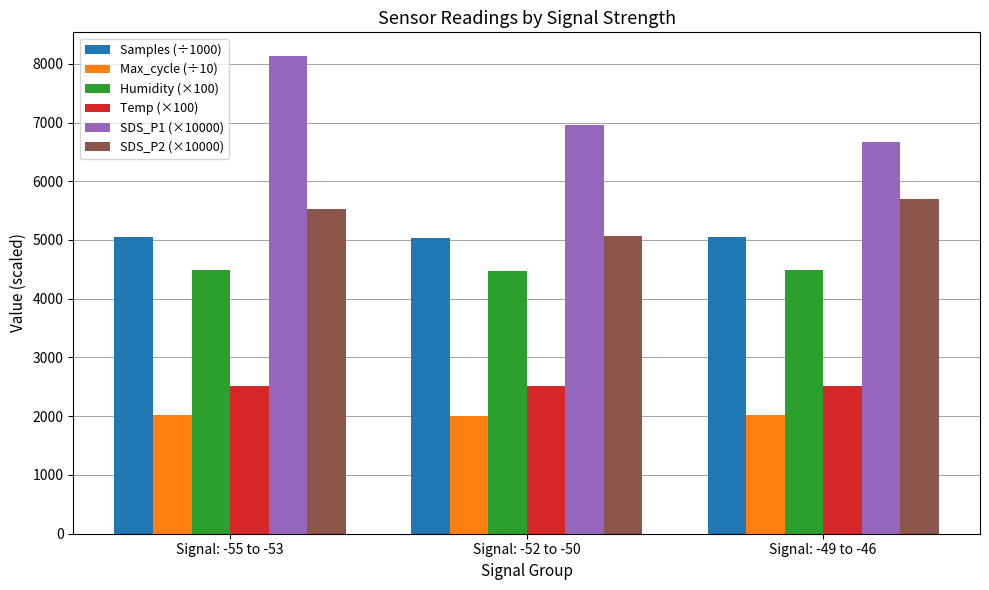

True or false: SDS_P1 (×10000) has a value of 6660.0 at Signal: -49 to -46.

True